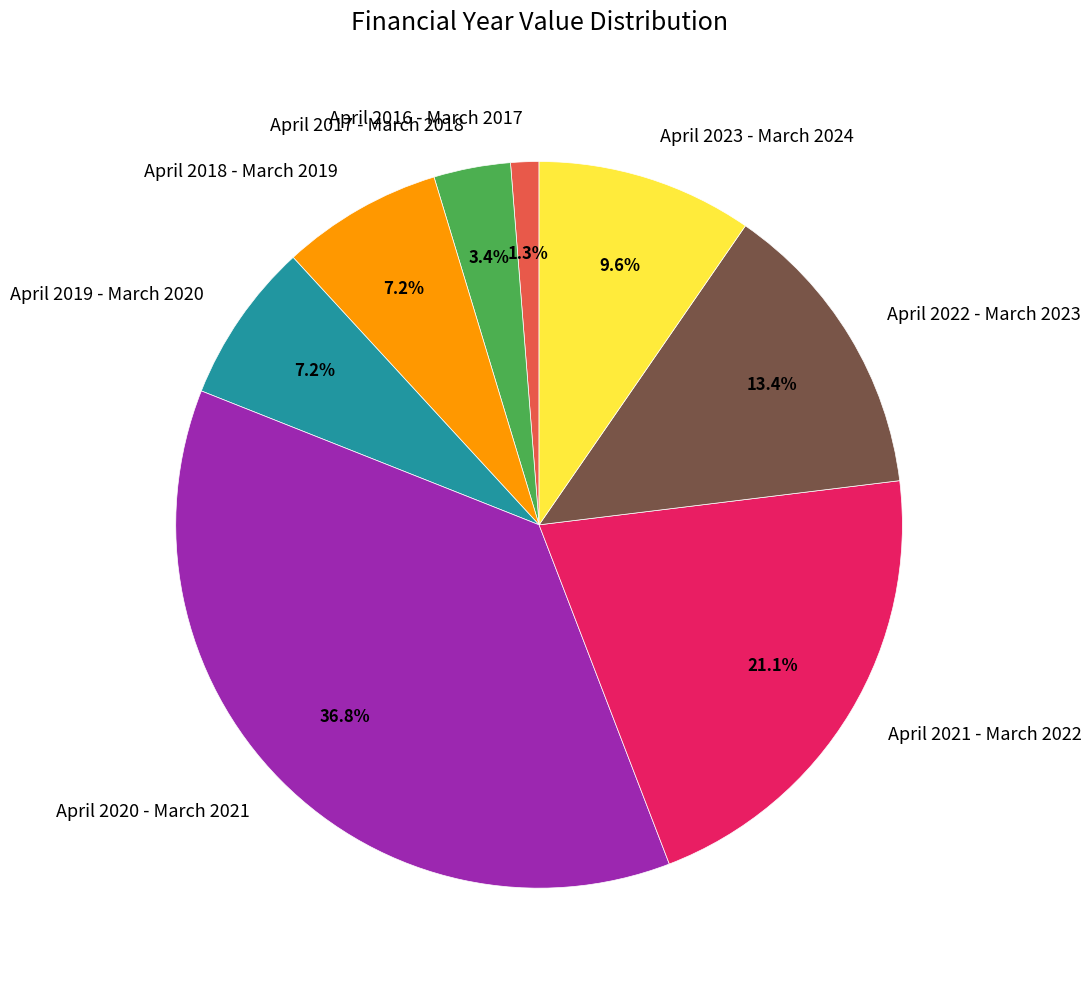

What is the largest slice in the pie chart?

April 2020 - March 2021